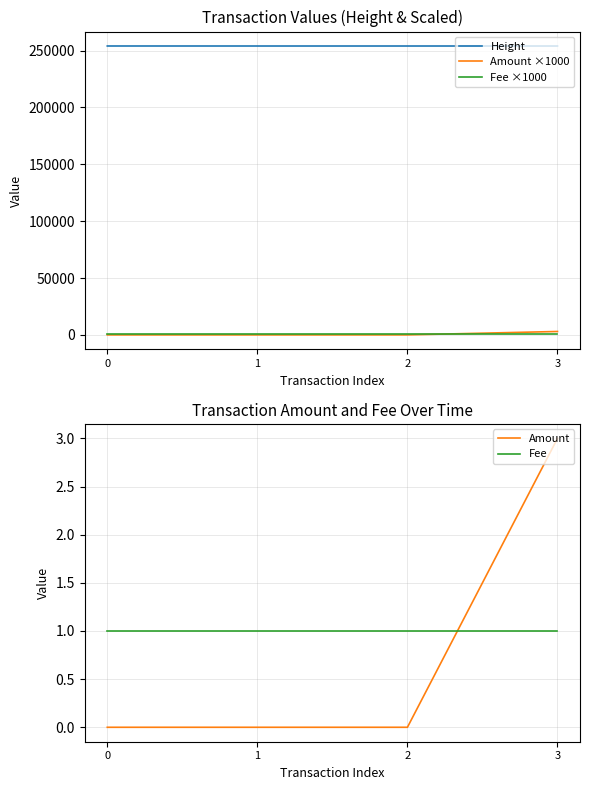

What is the value of the Height point at the 3rd from the left?

254009